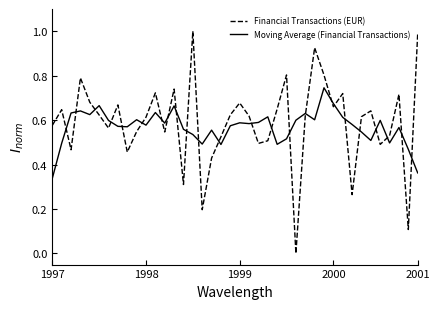

List the series in order of their peak value, highest first.

Financial Transactions (EUR), Moving Average (Financial Transactions)